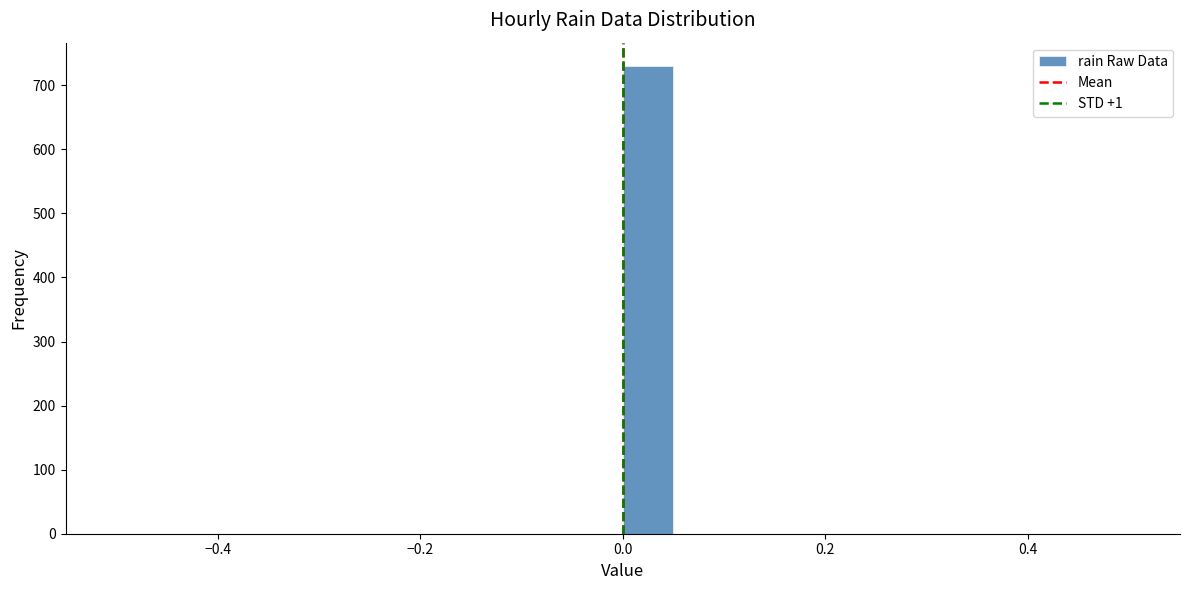

Read against the x-axis, roughly where is the centre of the tallest bar?

0.02